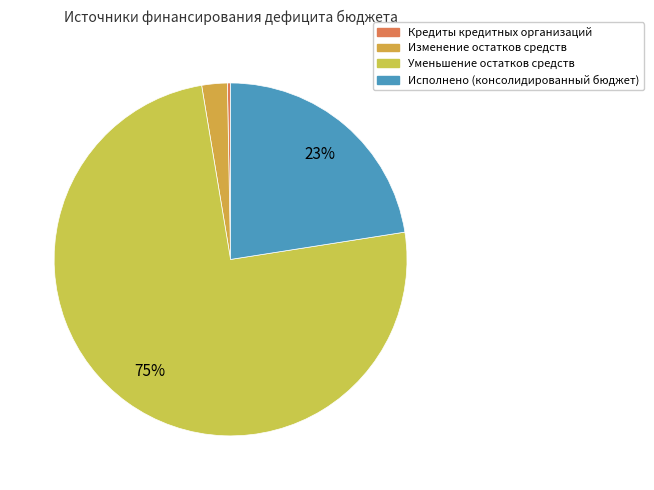

The Исполнено (консолидированный бюджет) slice represents 23% of the pie. True or false?

True